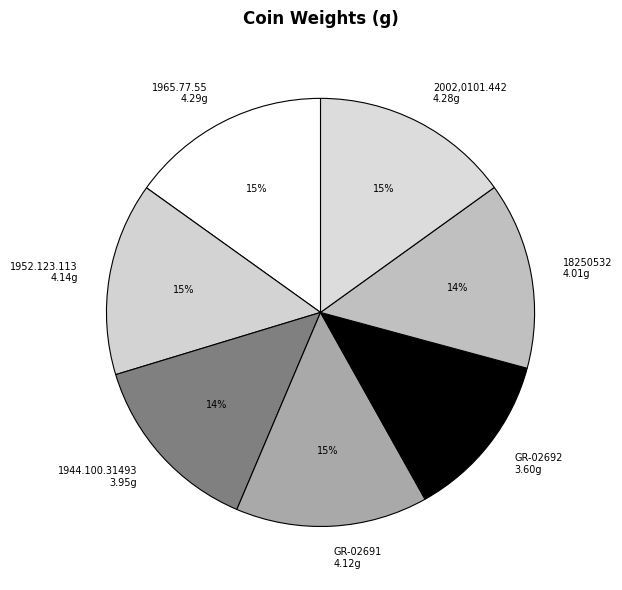

Do 1965.77.55 and 1952.123.113 together represent more than half of the pie?

No